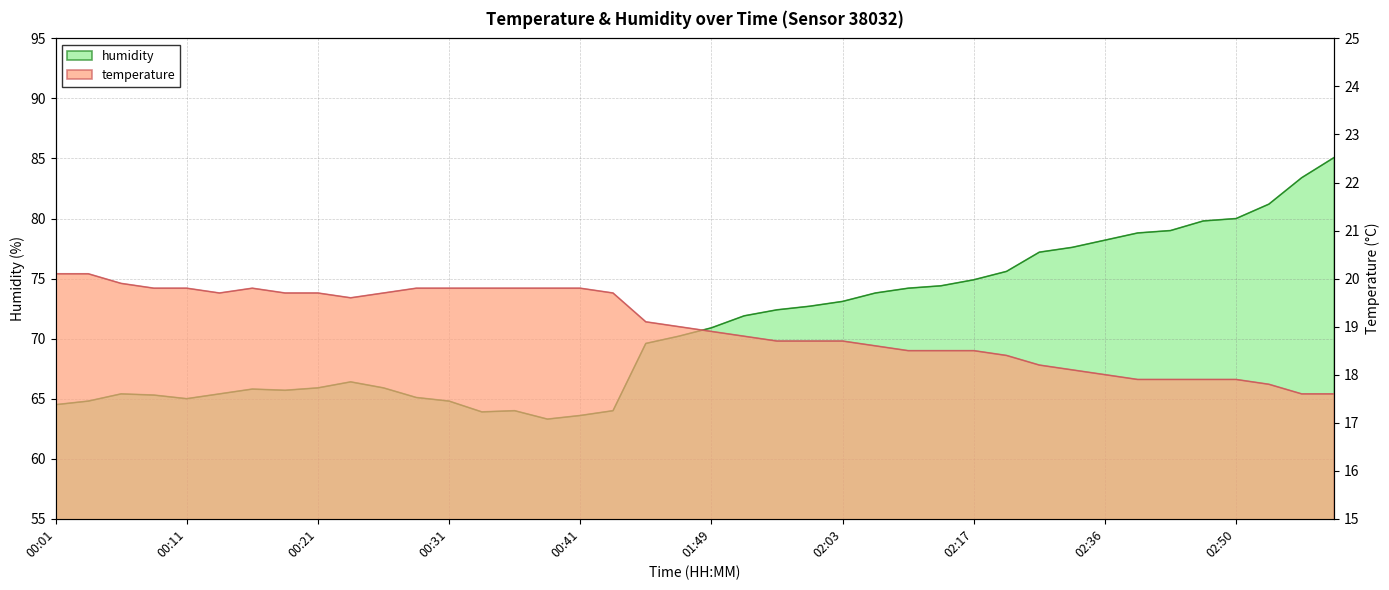

What is the average value of the humidity series?

71.1